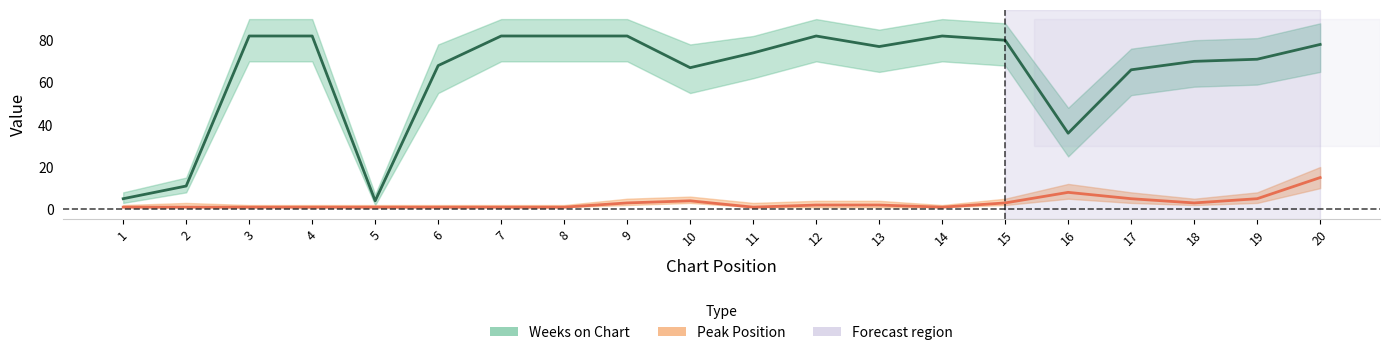

At which category does Weeks on Chart reach its first local valley?

5